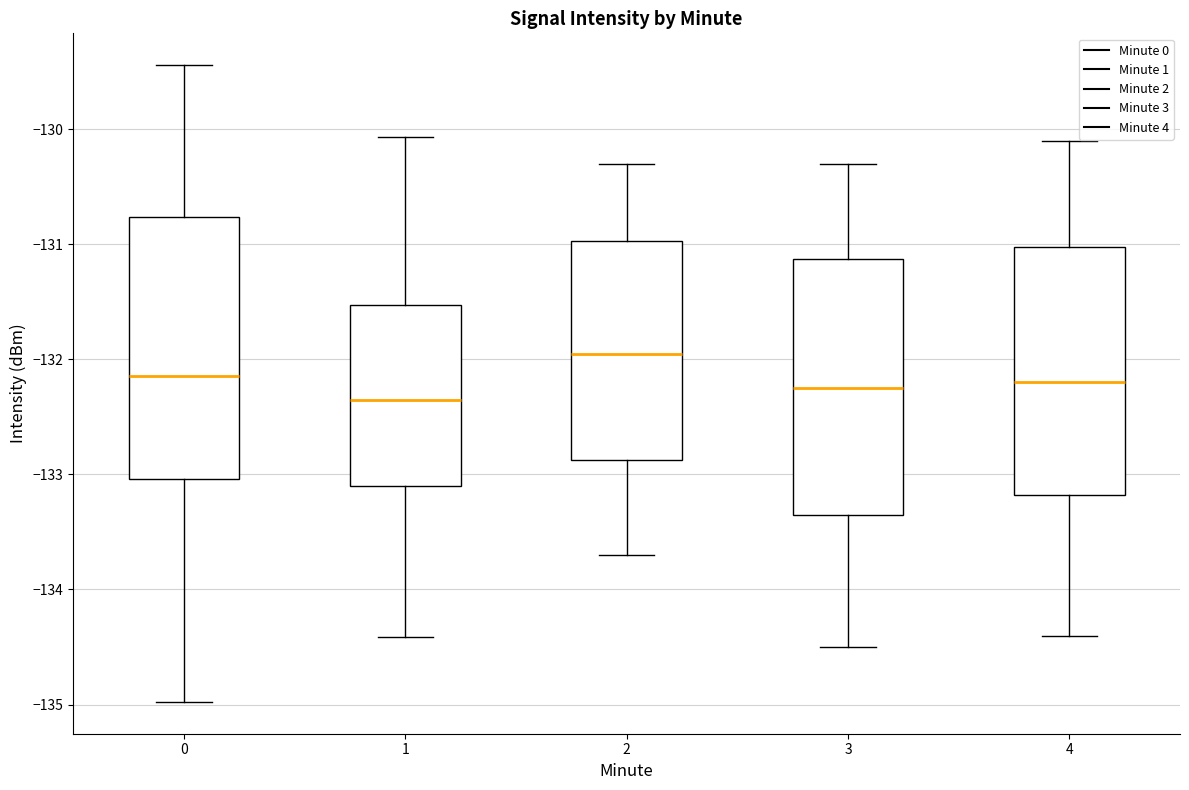

Reading left to right, transcribe this box plot: for each box, give where its median line is, the range the box spans, and where its two whiskers end, as read against the y-axis. The values are not printed on the chart, so give them approximately, as read against the axis.

0: median -132.1, box -133.0 to -130.8, whiskers -135.0 to -129.4
1: median -132.3, box -133.1 to -131.5, whiskers -134.4 to -130.1
2: median -131.9, box -132.9 to -131.0, whiskers -133.7 to -130.3
3: median -132.2, box -133.3 to -131.1, whiskers -134.5 to -130.3
4: median -132.2, box -133.2 to -131.0, whiskers -134.4 to -130.1